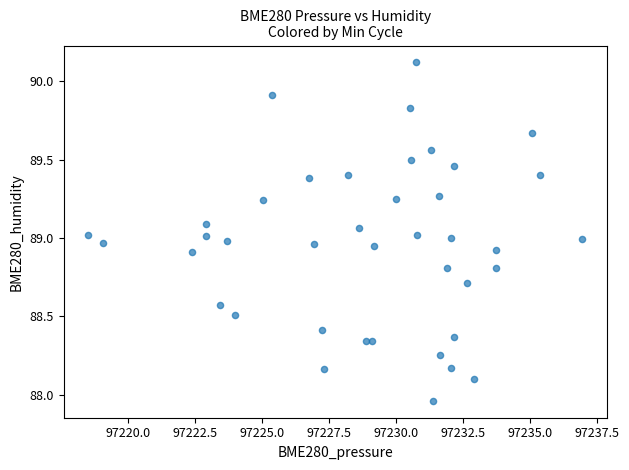

What is the range of X values (max minus min)?

18.4